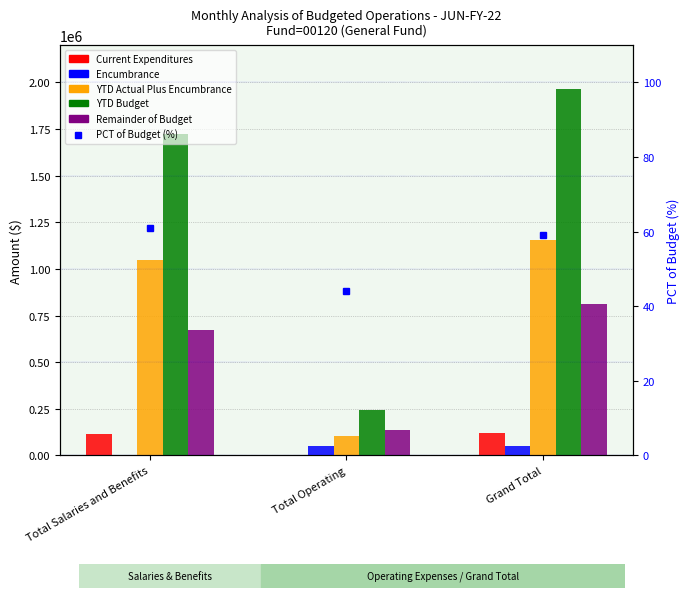

What is the sum of all Encumbrance values?

106249.3